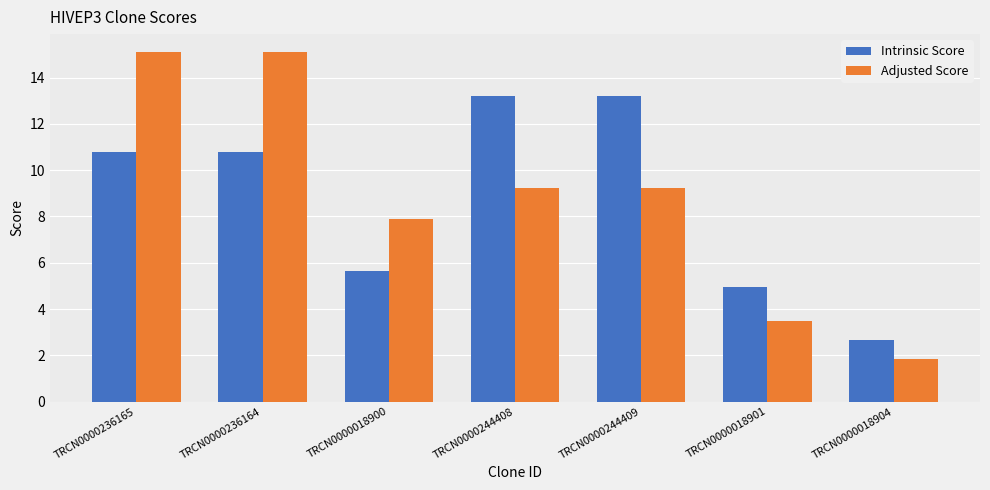

Does the chart contain any negative values?

No